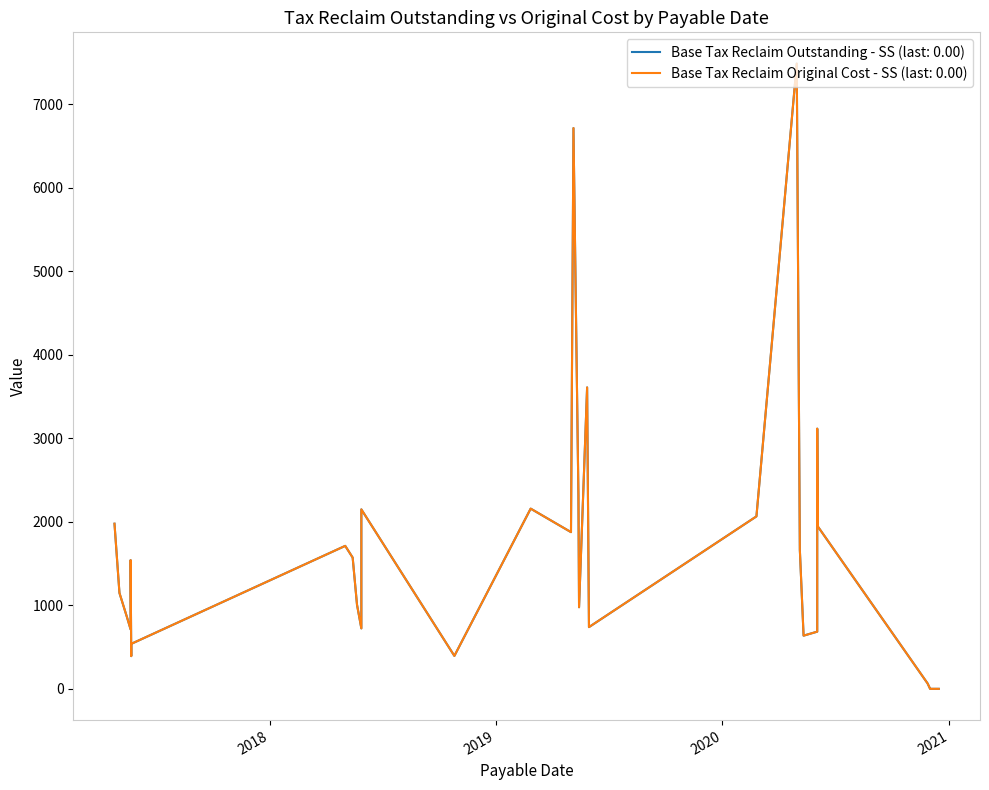

What are all the series names shown in the legend?

Base Tax Reclaim Outstanding - SS, Base Tax Reclaim Original Cost - SS